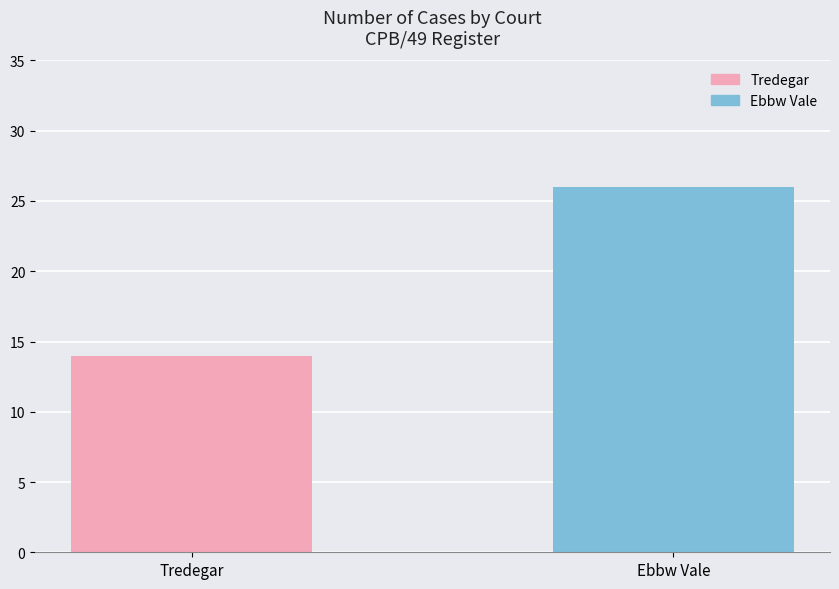

What value does the data have at Ebbw Vale, to the nearest 5?

25